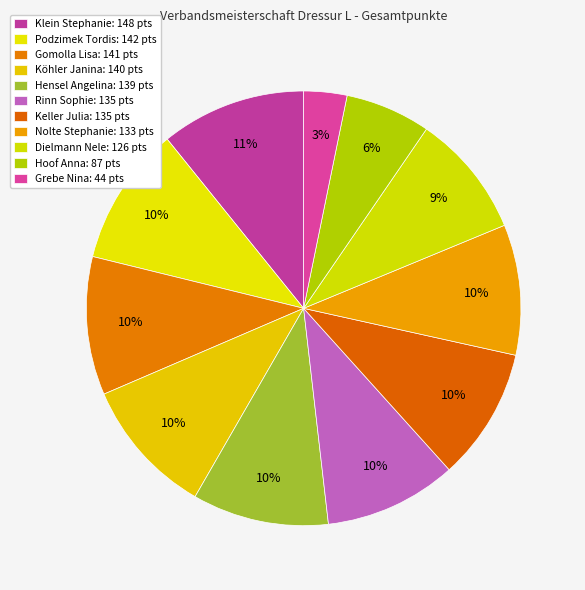

To the nearest percent, what portion does Hoof Anna represent?

6%